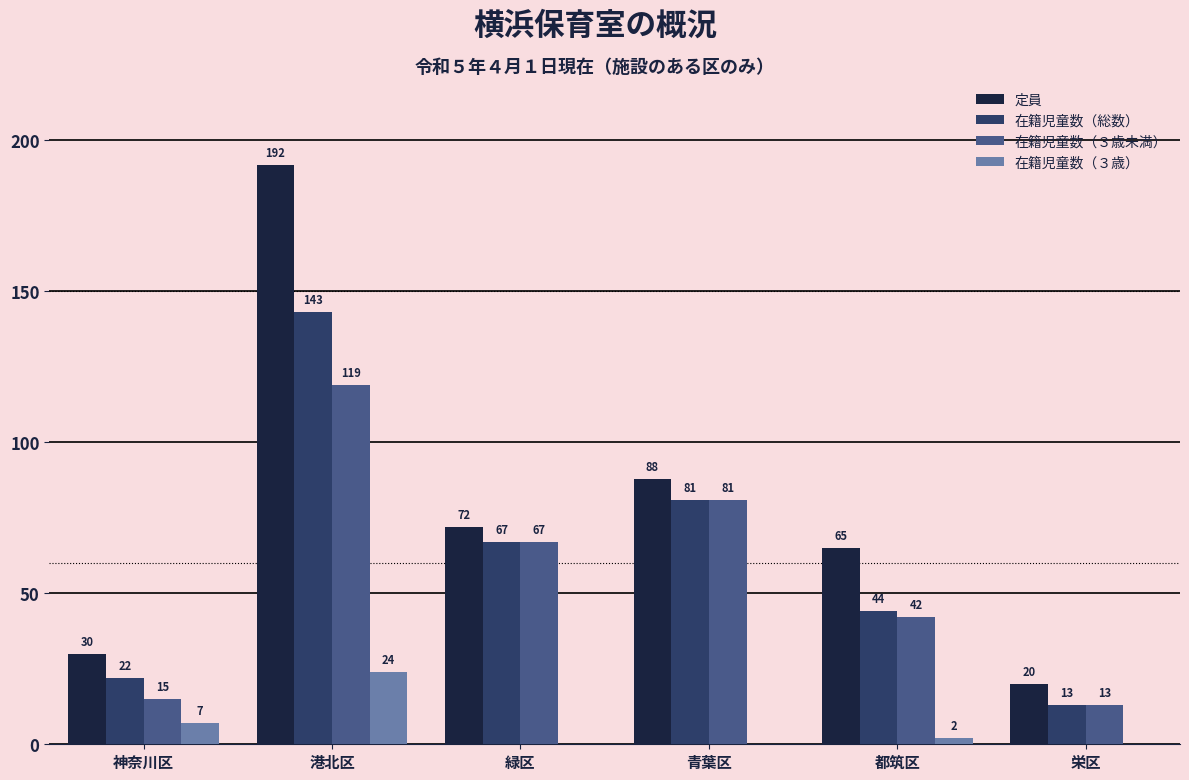

What is the maximum value for 定員?

192